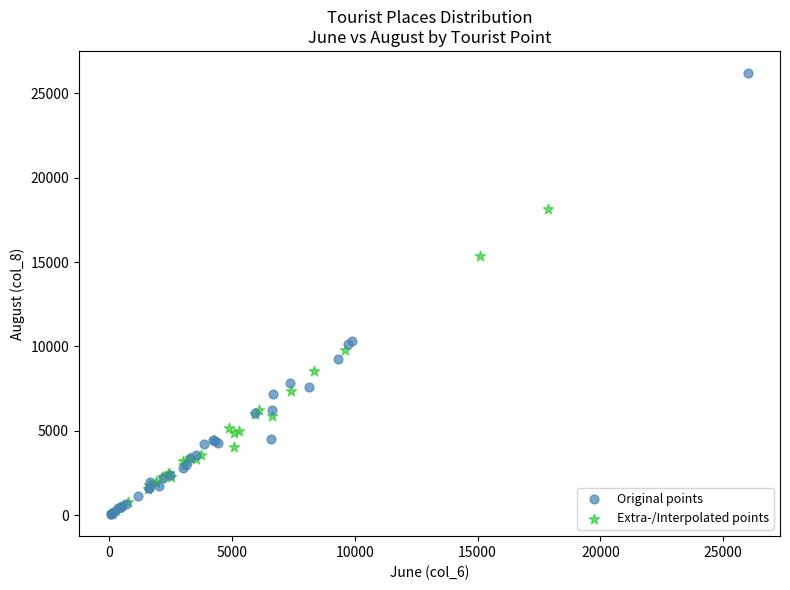

Which series contains the highest Y value?

Original points